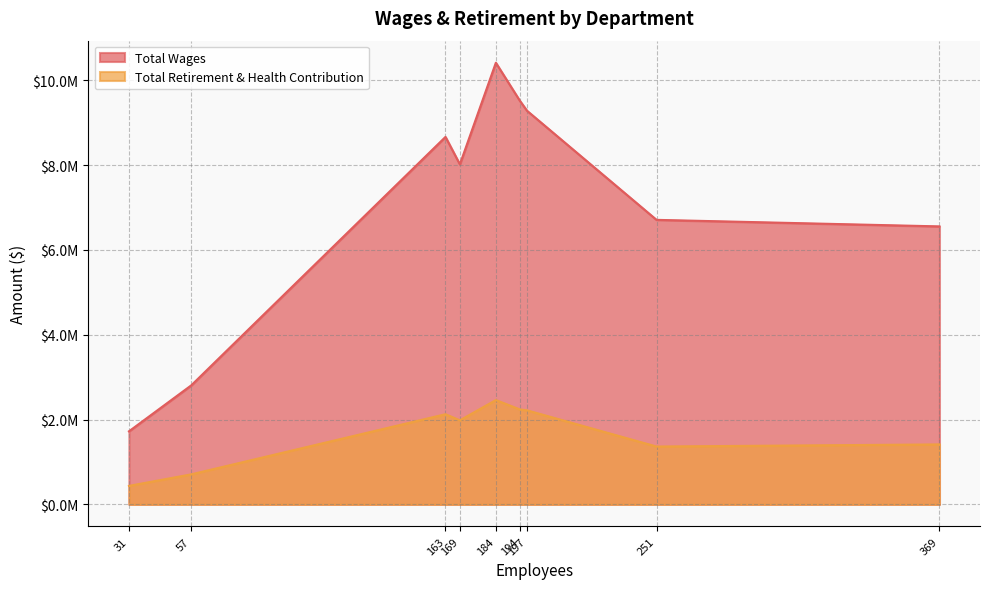

What are all the series names shown in the legend?

Total Wages, Total Retirement & Health Contribution